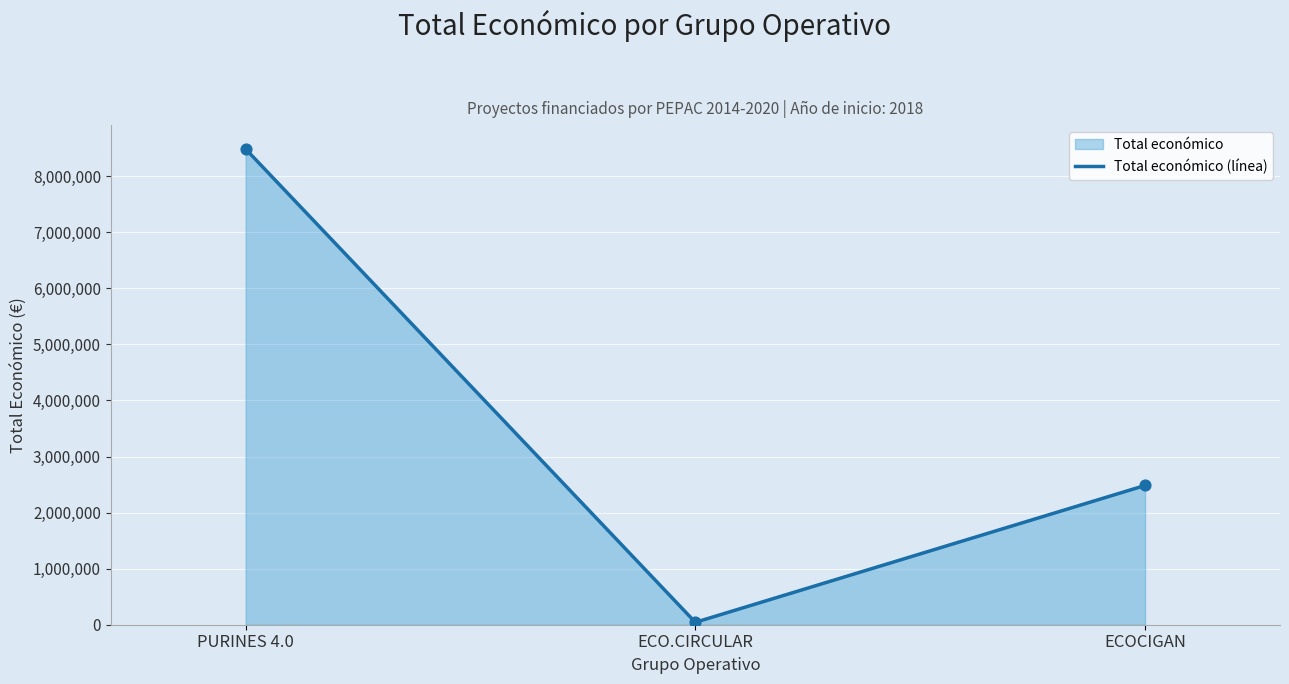

Between ECO.CIRCULAR and PURINES 4.0, which is larger?

PURINES 4.0